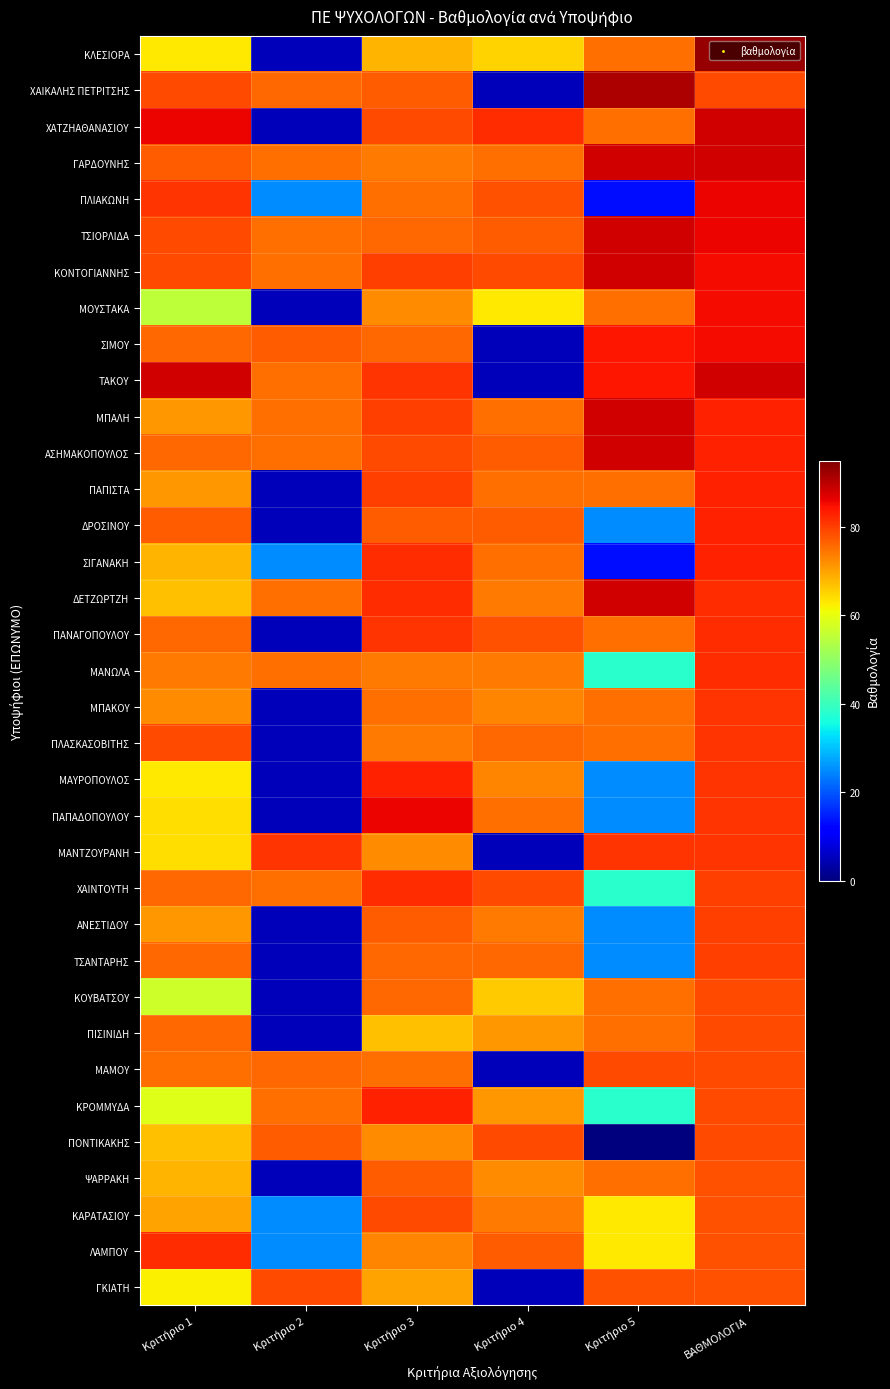

Reading right to left, what are all the values shown in this chart?

ΚΛΕΣΙΟΡΑ: ΒΑΘΜΟΛΟΓΙΑ=93	Κριτήριο 5=75	Κριτήριο 4=65	Κριτήριο 3=68	Κριτήριο 2=5	Κριτήριο 1=63
ΧΑΙΚΑΛΗΣ ΠΕΤΡΙΤΣΗΣ: ΒΑΘΜΟΛΟΓΙΑ=79	Κριτήριο 5=91	Κριτήριο 4=5	Κριτήριο 3=77	Κριτήριο 2=76	Κριτήριο 1=79
ΧΑΤΖΗΑΘΑΝΑΣΙΟΥ: ΒΑΘΜΟΛΟΓΙΑ=88	Κριτήριο 5=75	Κριτήριο 4=82	Κριτήριο 3=79	Κριτήριο 2=5	Κριτήριο 1=86
ΓΑΡΔΟΥΝΗΣ: ΒΑΘΜΟΛΟΓΙΑ=88	Κριτήριο 5=88	Κριτήριο 4=75	Κριτήριο 3=74	Κριτήριο 2=75	Κριτήριο 1=77
ΠΛΙΑΚΩΝΗ: ΒΑΘΜΟΛΟΓΙΑ=86	Κριτήριο 5=13	Κριτήριο 4=78	Κριτήριο 3=75	Κριτήριο 2=25	Κριτήριο 1=81
ΤΣΙΟΡΛΙΔΑ: ΒΑΘΜΟΛΟΓΙΑ=86	Κριτήριο 5=88	Κριτήριο 4=77	Κριτήριο 3=76	Κριτήριο 2=75	Κριτήριο 1=79
ΚΟΝΤΟΓΙΑΝΝΗΣ: ΒΑΘΜΟΛΟΓΙΑ=85	Κριτήριο 5=88	Κριτήριο 4=79	Κριτήριο 3=80	Κριτήριο 2=75	Κριτήριο 1=79
ΜΟΥΣΤΑΚΑ: ΒΑΘΜΟΛΟΓΙΑ=85	Κριτήριο 5=75	Κριτήριο 4=63	Κριτήριο 3=72	Κριτήριο 2=5	Κριτήριο 1=55
ΣΙΜΟΥ: ΒΑΘΜΟΛΟΓΙΑ=85	Κριτήριο 5=84	Κριτήριο 4=5	Κριτήριο 3=76	Κριτήριο 2=77	Κριτήριο 1=76
ΤΑΚΟΥ: ΒΑΘΜΟΛΟΓΙΑ=88	Κριτήριο 5=84	Κριτήριο 4=5	Κριτήριο 3=81	Κριτήριο 2=75	Κριτήριο 1=88
ΜΠΑΛΗ: ΒΑΘΜΟΛΟΓΙΑ=83	Κριτήριο 5=88	Κριτήριο 4=75	Κριτήριο 3=80	Κριτήριο 2=75	Κριτήριο 1=71
ΑΣΗΜΑΚΟΠΟΥΛΟΣ: ΒΑΘΜΟΛΟΓΙΑ=83	Κριτήριο 5=88	Κριτήριο 4=77	Κριτήριο 3=79	Κριτήριο 2=75	Κριτήριο 1=76
ΠΑΠΙΣΤΑ: ΒΑΘΜΟΛΟΓΙΑ=83	Κριτήριο 5=75	Κριτήριο 4=75	Κριτήριο 3=80	Κριτήριο 2=5	Κριτήριο 1=71
ΔΡΟΣΙΝΟΥ: ΒΑΘΜΟΛΟΓΙΑ=83	Κριτήριο 5=25	Κριτήριο 4=77	Κριτήριο 3=77	Κριτήριο 2=5	Κριτήριο 1=77
ΣΙΓΑΝΑΚΗ: ΒΑΘΜΟΛΟΓΙΑ=83	Κριτήριο 5=13	Κριτήριο 4=75	Κριτήριο 3=82	Κριτήριο 2=25	Κριτήριο 1=68
ΔΕΤΖΩΡΤΖΗ: ΒΑΘΜΟΛΟΓΙΑ=82	Κριτήριο 5=88	Κριτήριο 4=74	Κριτήριο 3=82	Κριτήριο 2=75	Κριτήριο 1=67
ΠΑΝΑΓΟΠΟΥΛΟΥ: ΒΑΘΜΟΛΟΓΙΑ=82	Κριτήριο 5=75	Κριτήριο 4=78	Κριτήριο 3=81	Κριτήριο 2=5	Κριτήριο 1=76
ΜΑΝΩΛΑ: ΒΑΘΜΟΛΟΓΙΑ=82	Κριτήριο 5=38	Κριτήριο 4=74	Κριτήριο 3=74	Κριτήριο 2=75	Κριτήριο 1=74
ΜΠΑΚΟΥ: ΒΑΘΜΟΛΟΓΙΑ=81	Κριτήριο 5=75	Κριτήριο 4=73	Κριτήριο 3=75	Κριτήριο 2=5	Κριτήριο 1=72
ΠΛΑΣΚΑΣΟΒΙΤΗΣ: ΒΑΘΜΟΛΟΓΙΑ=81	Κριτήριο 5=75	Κριτήριο 4=76	Κριτήριο 3=74	Κριτήριο 2=5	Κριτήριο 1=79
ΜΑΥΡΟΠΟΥΛΟΣ: ΒΑΘΜΟΛΟΓΙΑ=81	Κριτήριο 5=25	Κριτήριο 4=73	Κριτήριο 3=83	Κριτήριο 2=5	Κριτήριο 1=63
ΠΑΠΑΔΟΠΟΥΛΟΥ: ΒΑΘΜΟΛΟΓΙΑ=81	Κριτήριο 5=25	Κριτήριο 4=75	Κριτήριο 3=86	Κριτήριο 2=5	Κριτήριο 1=64
ΜΑΝΤΖΟΥΡΑΝΗ: ΒΑΘΜΟΛΟΓΙΑ=81	Κριτήριο 5=81	Κριτήριο 4=5	Κριτήριο 3=72	Κριτήριο 2=81	Κριτήριο 1=64
ΧΑΙΝΤΟΥΤΗ: ΒΑΘΜΟΛΟΓΙΑ=80	Κριτήριο 5=38	Κριτήριο 4=79	Κριτήριο 3=82	Κριτήριο 2=75	Κριτήριο 1=76
ΑΝΕΣΤΙΔΟΥ: ΒΑΘΜΟΛΟΓΙΑ=80	Κριτήριο 5=25	Κριτήριο 4=74	Κριτήριο 3=77	Κριτήριο 2=5	Κριτήριο 1=71
ΤΣΑΝΤΑΡΗΣ: ΒΑΘΜΟΛΟΓΙΑ=80	Κριτήριο 5=25	Κριτήριο 4=76	Κριτήριο 3=76	Κριτήριο 2=5	Κριτήριο 1=76
ΚΟΥΒΑΤΣΟΥ: ΒΑΘΜΟΛΟΓΙΑ=79	Κριτήριο 5=75	Κριτήριο 4=66	Κριτήριο 3=76	Κριτήριο 2=5	Κριτήριο 1=57
ΠΙΣΙΝΙΔΗ: ΒΑΘΜΟΛΟΓΙΑ=79	Κριτήριο 5=75	Κριτήριο 4=71	Κριτήριο 3=67	Κριτήριο 2=5	Κριτήριο 1=76
ΜΑΜΟΥ: ΒΑΘΜΟΛΟΓΙΑ=79	Κριτήριο 5=79	Κριτήριο 4=5	Κριτήριο 3=75	Κριτήριο 2=76	Κριτήριο 1=75
ΚΡΟΜΜΥΔΑ: ΒΑΘΜΟΛΟΓΙΑ=79	Κριτήριο 5=38	Κριτήριο 4=71	Κριτήριο 3=83	Κριτήριο 2=75	Κριτήριο 1=59
ΠΟΝΤΙΚΑΚΗΣ: ΒΑΘΜΟΛΟΓΙΑ=79	Κριτήριο 5=0	Κριτήριο 4=79	Κριτήριο 3=72	Κριτήριο 2=77	Κριτήριο 1=67
ΨΑΡΡΑΚΗ: ΒΑΘΜΟΛΟΓΙΑ=78	Κριτήριο 5=75	Κριτήριο 4=72	Κριτήριο 3=77	Κριτήριο 2=5	Κριτήριο 1=68
ΚΑΡΑΤΑΣΙΟΥ: ΒΑΘΜΟΛΟΓΙΑ=78	Κριτήριο 5=63	Κριτήριο 4=74	Κριτήριο 3=79	Κριτήριο 2=25	Κριτήριο 1=70
ΛΑΜΠΟΥ: ΒΑΘΜΟΛΟΓΙΑ=78	Κριτήριο 5=63	Κριτήριο 4=77	Κριτήριο 3=73	Κριτήριο 2=25	Κριτήριο 1=82
ΓΚΙΑΤΗ: ΒΑΘΜΟΛΟΓΙΑ=78	Κριτήριο 5=78	Κριτήριο 4=5	Κριτήριο 3=70	Κριτήριο 2=79	Κριτήριο 1=62